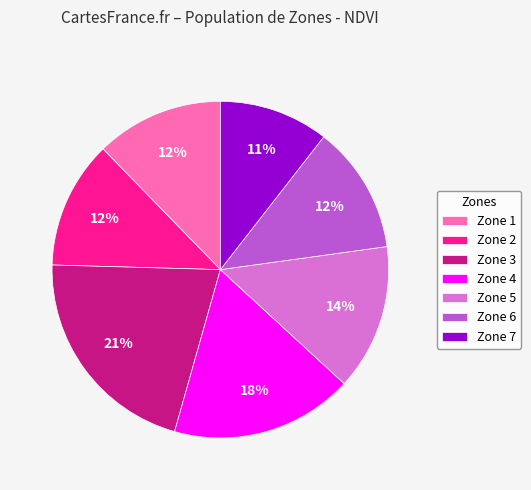

Does Zone 6 account for over 50% of the chart?

No